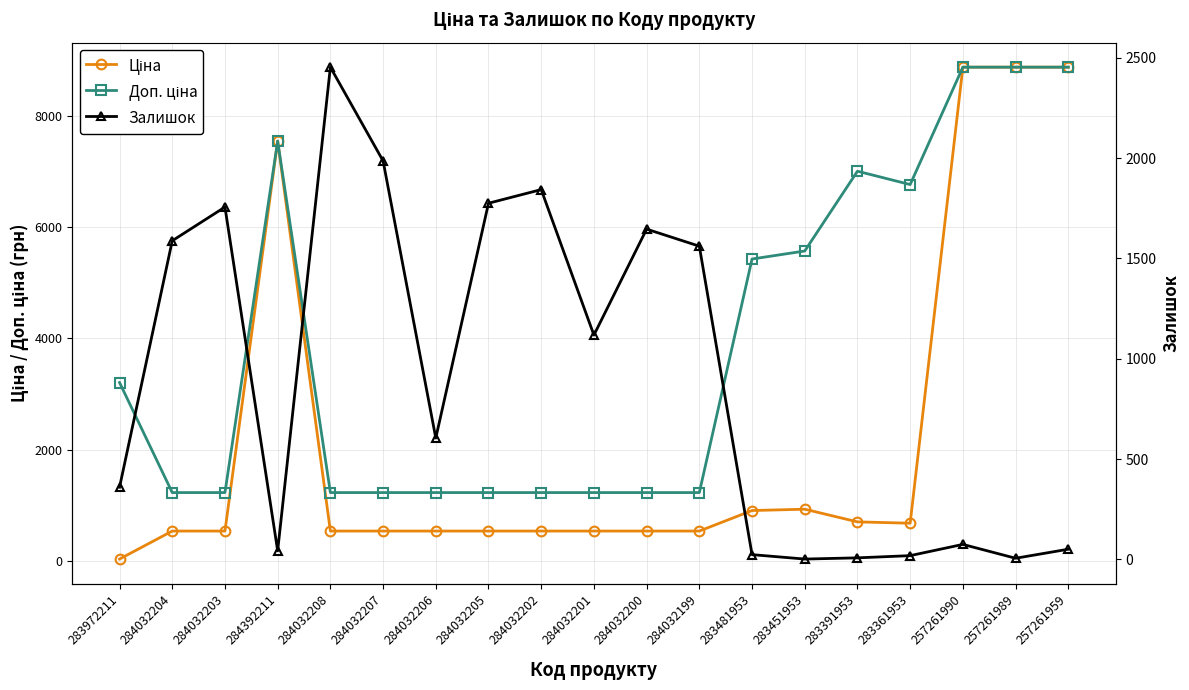

Rank the series by their maximum value, from highest to lowest.

Ціна, Доп. ціна, Залишок